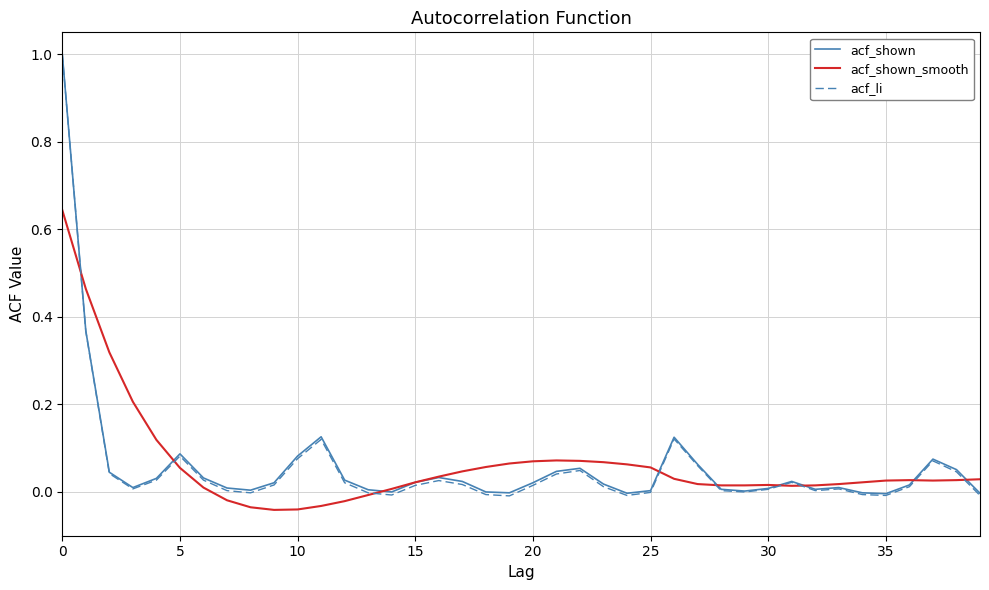

Which series has the largest range (max minus min)?

acf_li